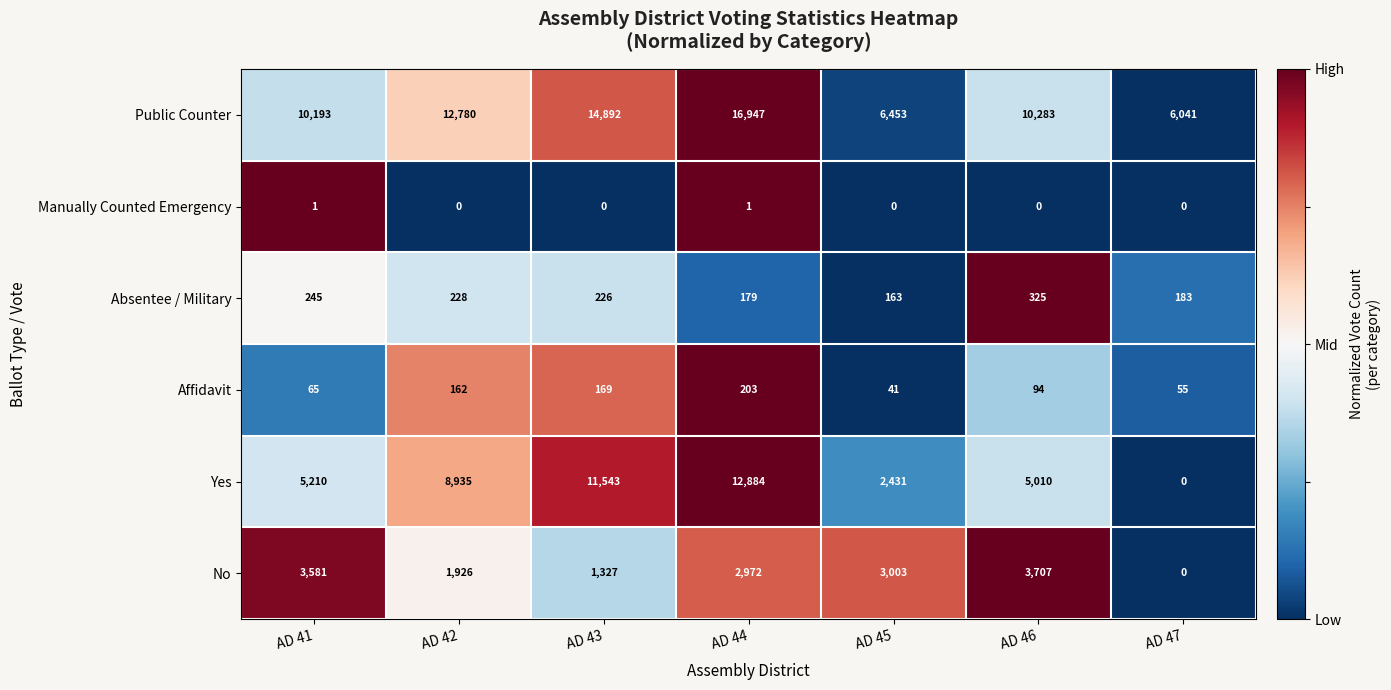

What is the average value of the Yes series?

6573